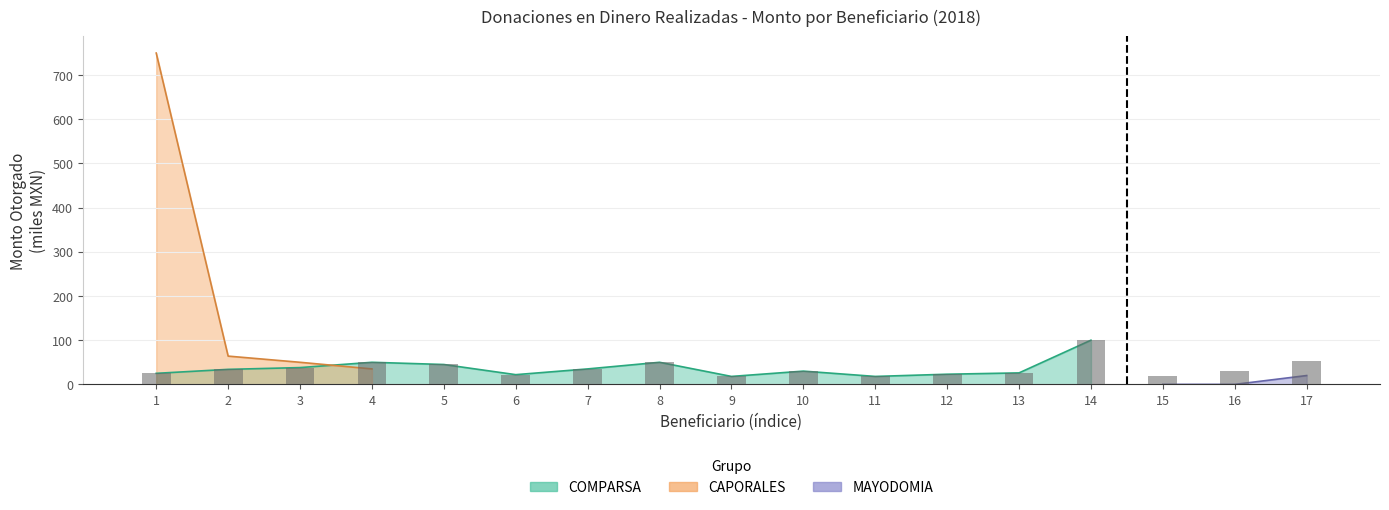

The value at 11 is 18. True or false?

True